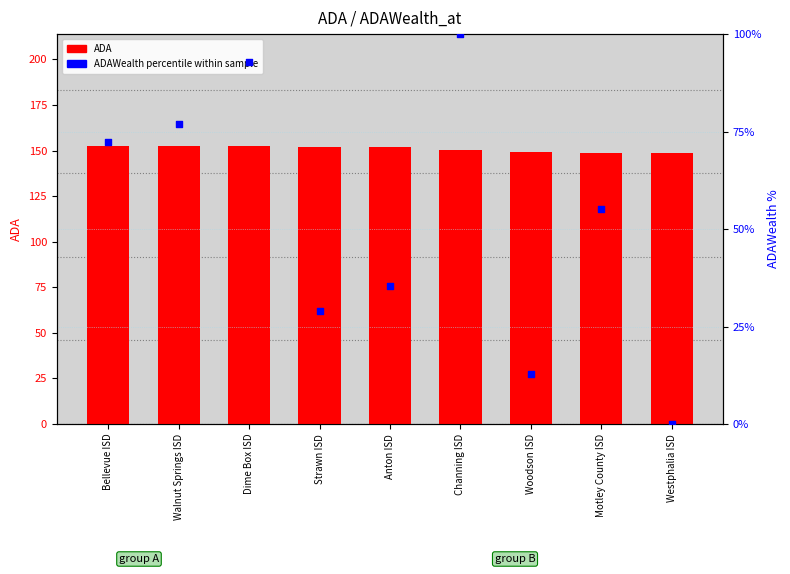

Is the value of ADA at Westphalia ISD greater than the value of ADAWealth (percentile) at Channing ISD?

Yes